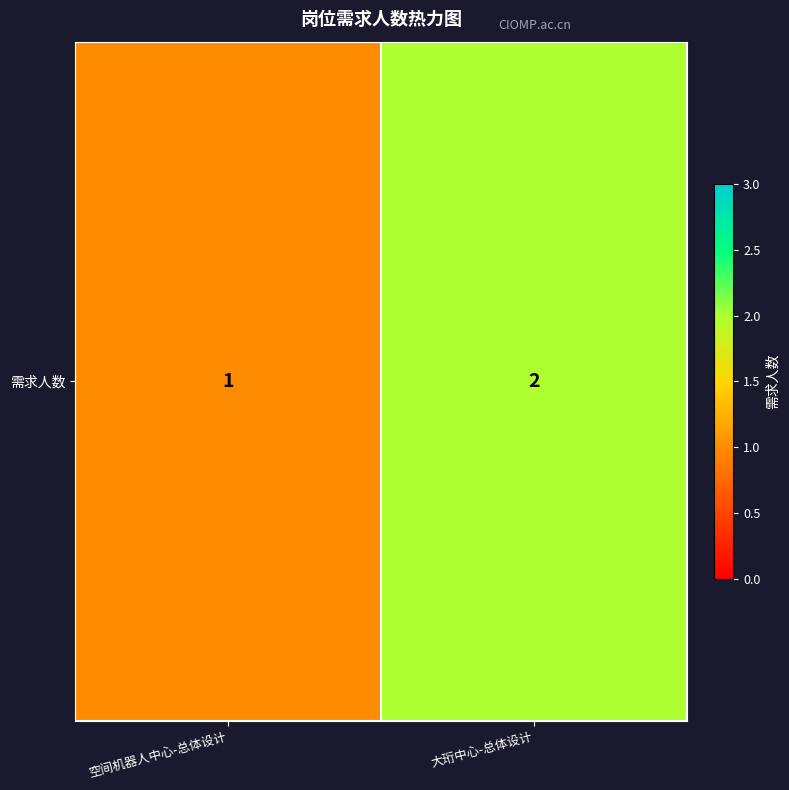

How many values are below 2?

1